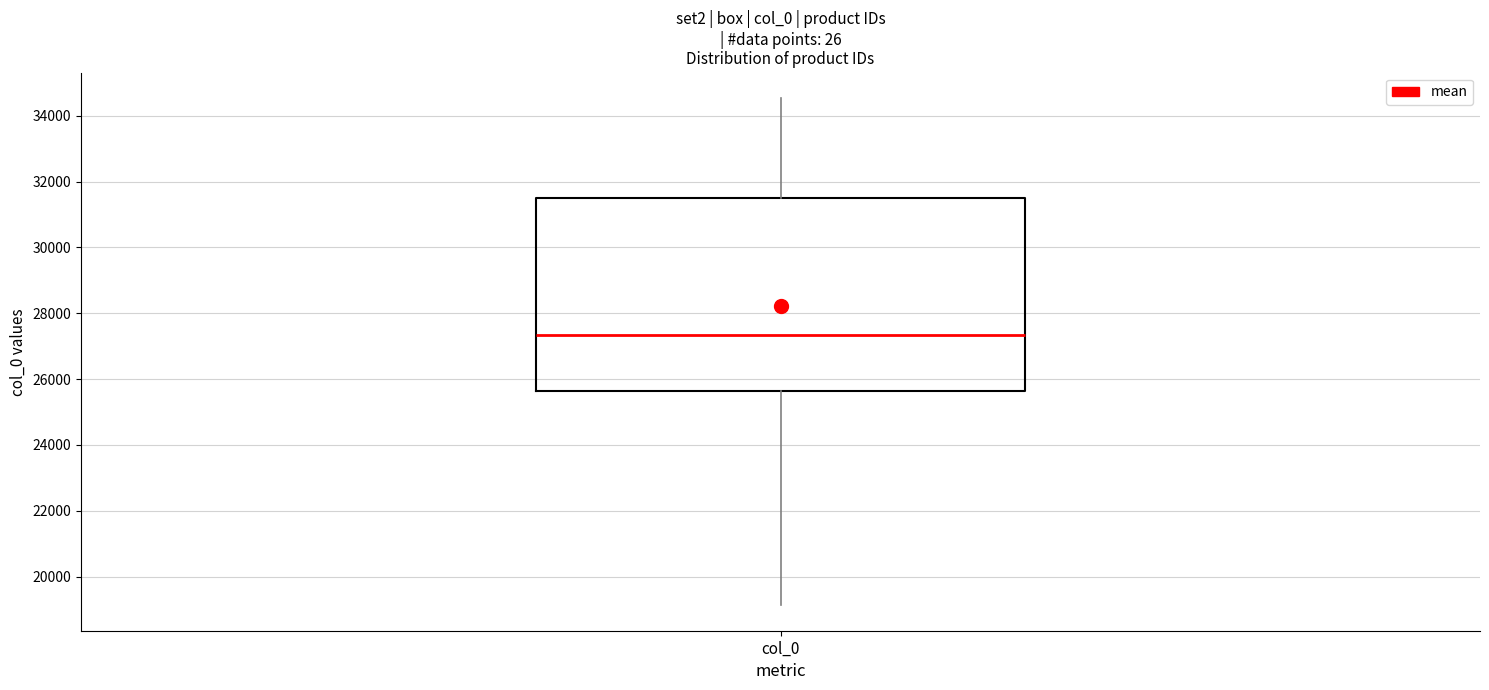

Where does the upper whisker of the box for col_0 end on the y-axis? The values are not printed on the chart, so give them approximately, as read against the axis.

34600